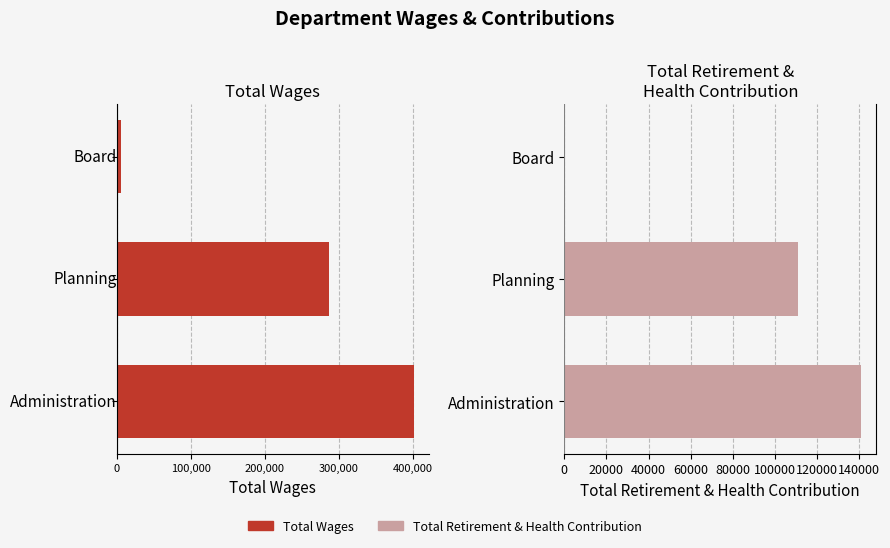

How many values in Total Retirement & Health Contribution are above zero?

2